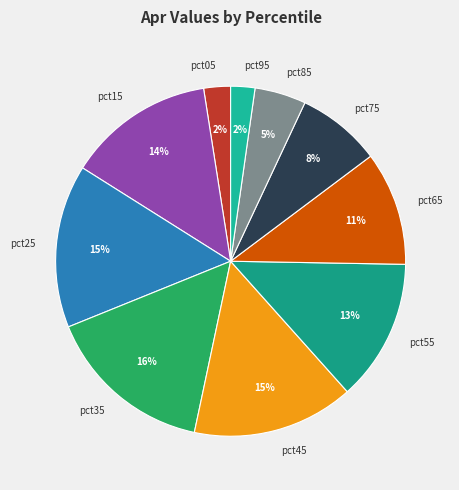

How many slices are in this pie chart?

10